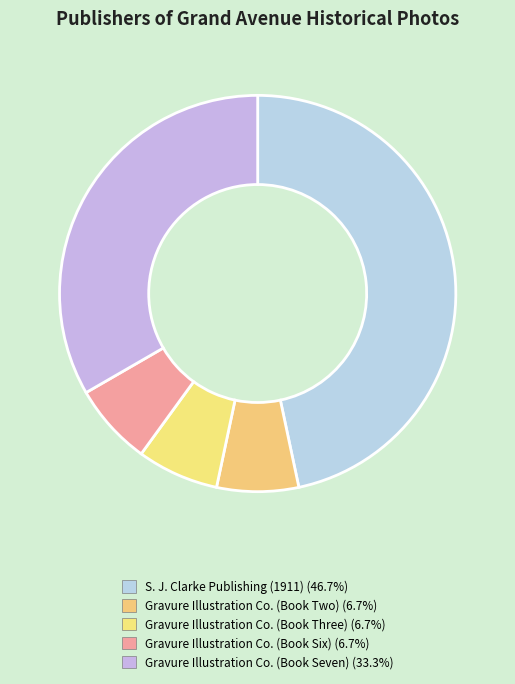

How many slices are in this pie chart?

5